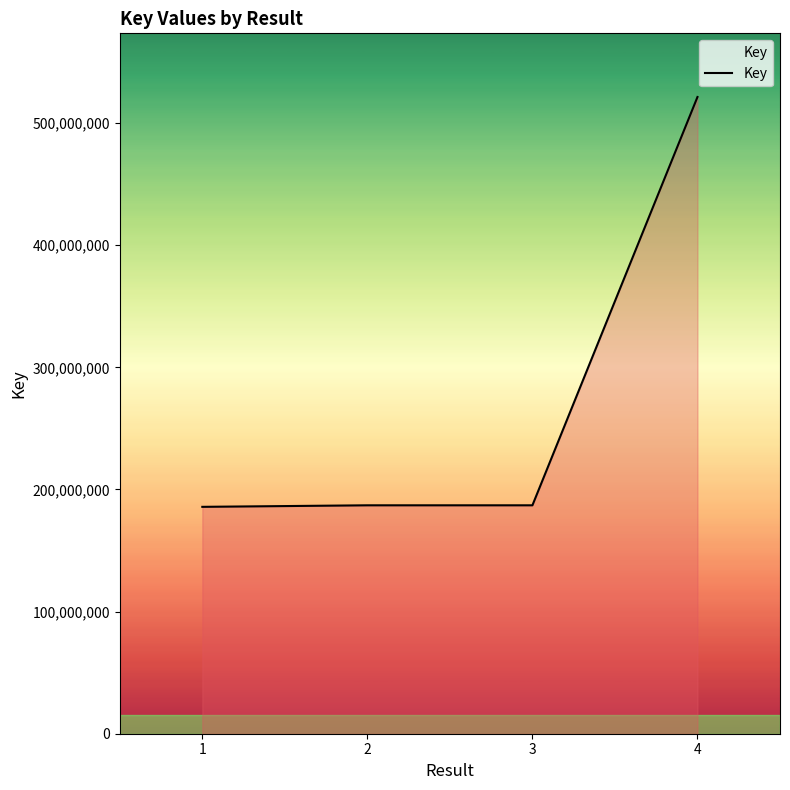

What is the change in value from 2 to 4?

+334328393